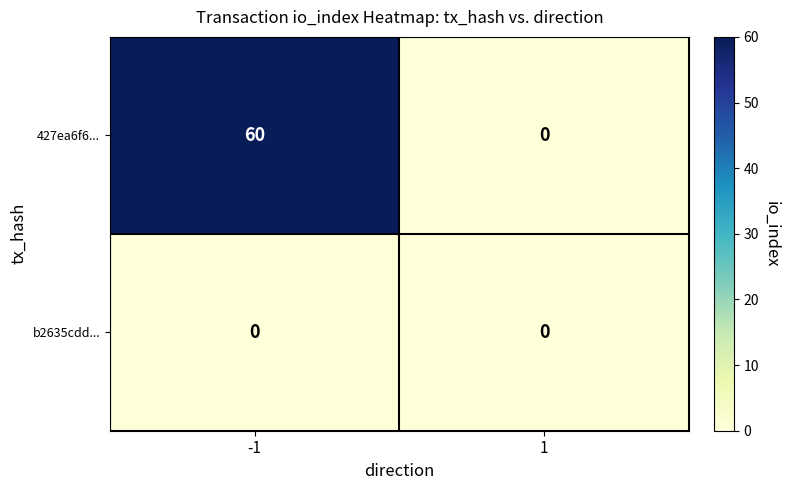

Which series has the largest range (max minus min)?

427ea6f6...